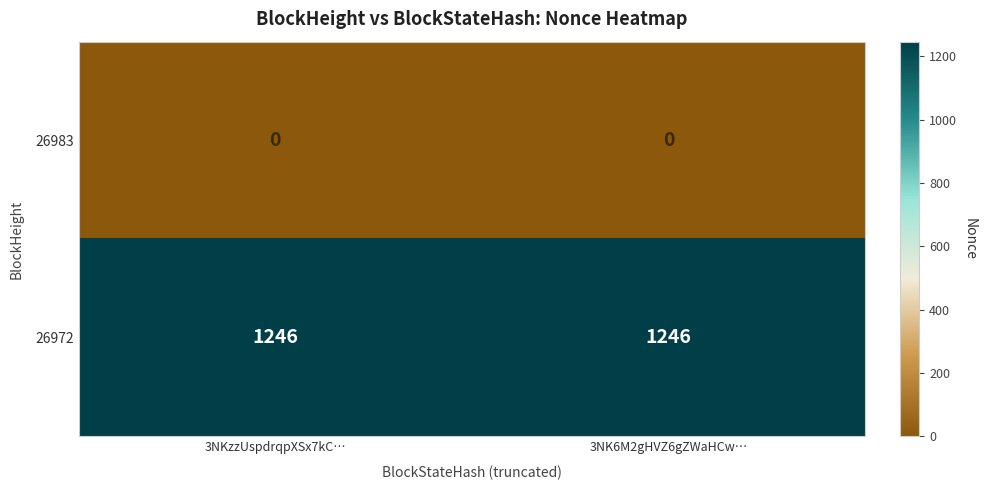

The 26983 series shows 0 at 3NK6M2gHVZ6gZWaHCw…. True or false?

True